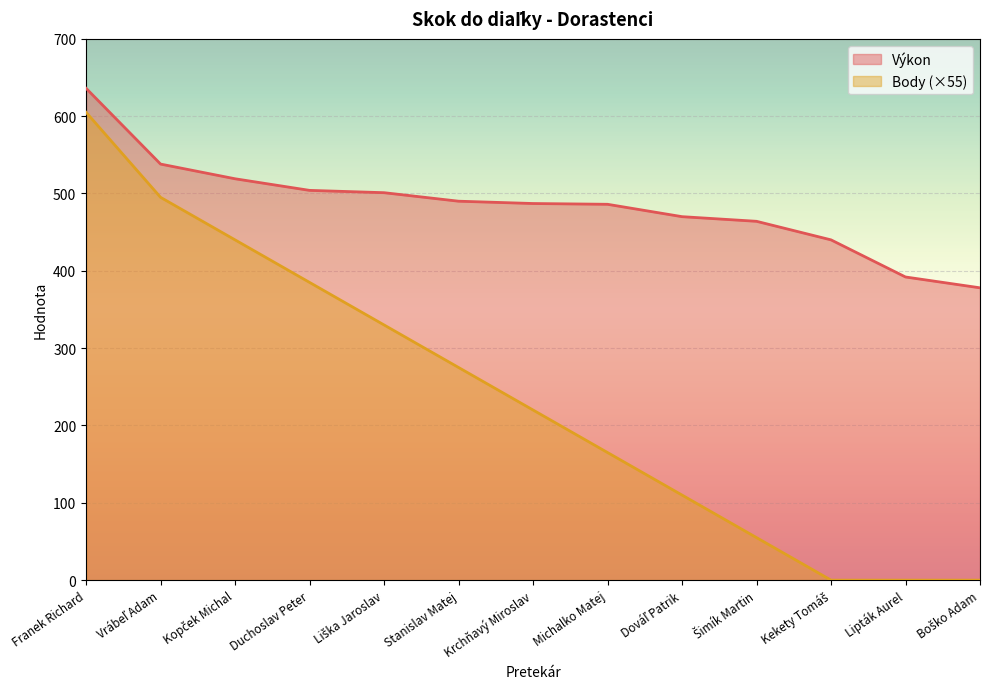

Rank the series by their maximum value, from highest to lowest.

Výkon, Body (×55)